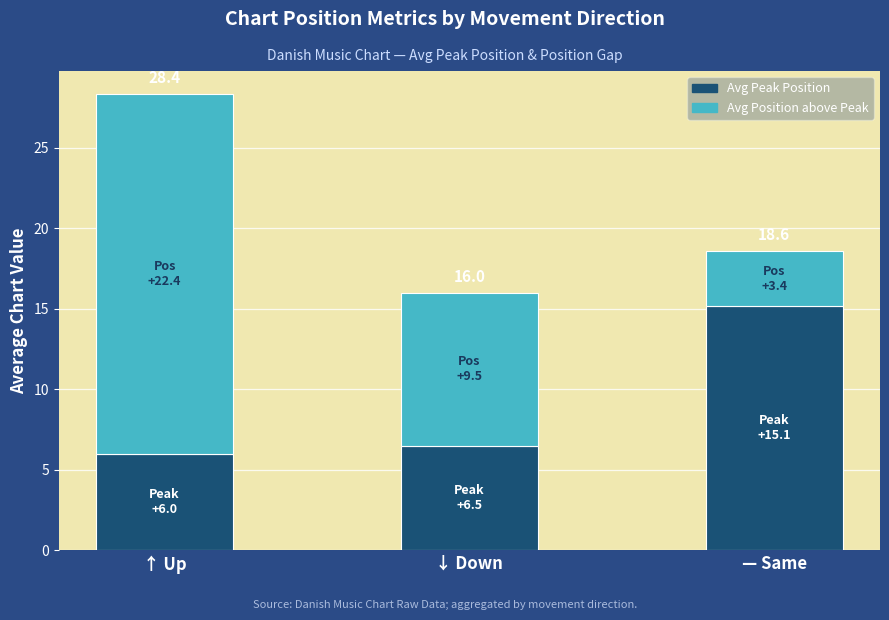

What is the label of the 3rd bar from the left?

— Same